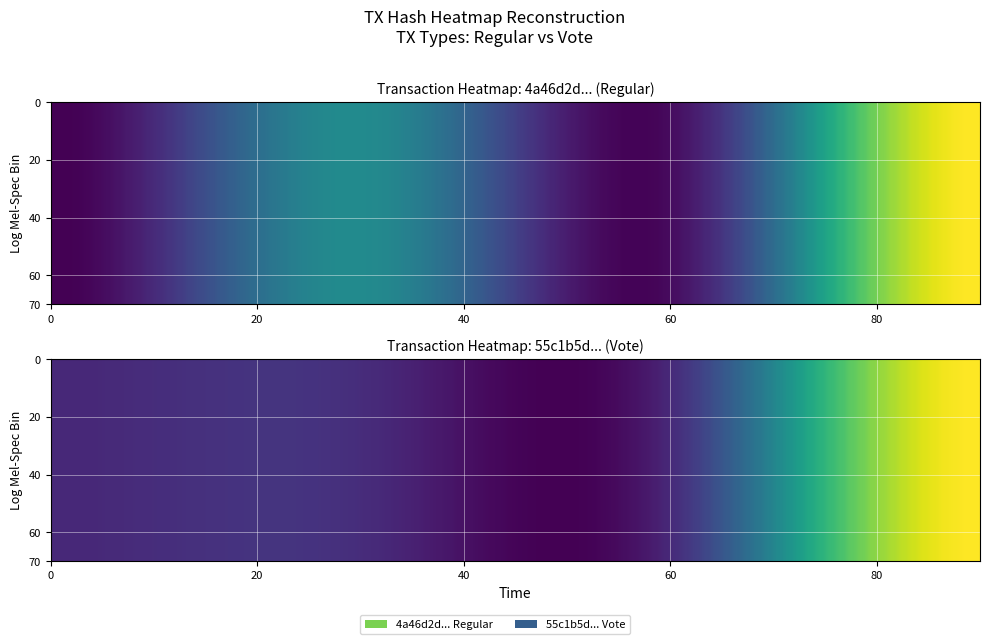

Reading right to left, extract all data points from this chart.

4a46d2d6161d090df69b382872089512d1a684e: 66	1	31	-1
55c1b5d880e8cdc1d759cad6b10733942f93811: 66	1	2	1